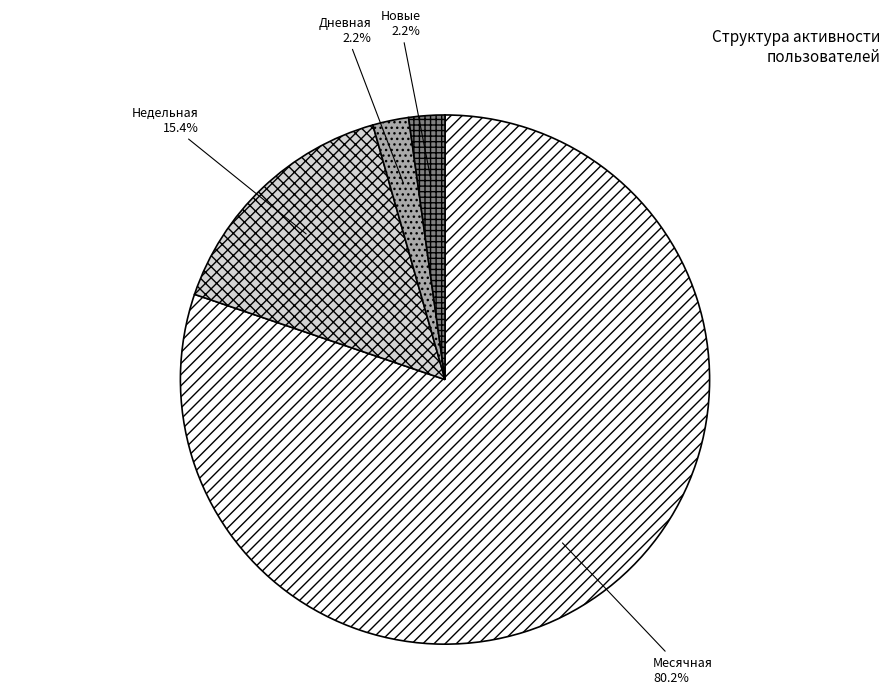

To the nearest percent, what percentage of the pie is Дневная?

2%